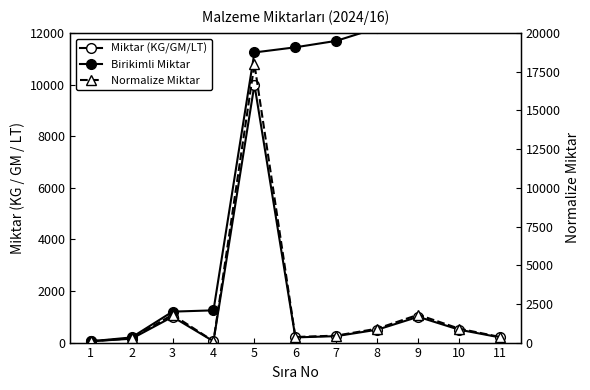

What is the difference between the Miktar (KG/GM/LT) values at 6 and 10?

300